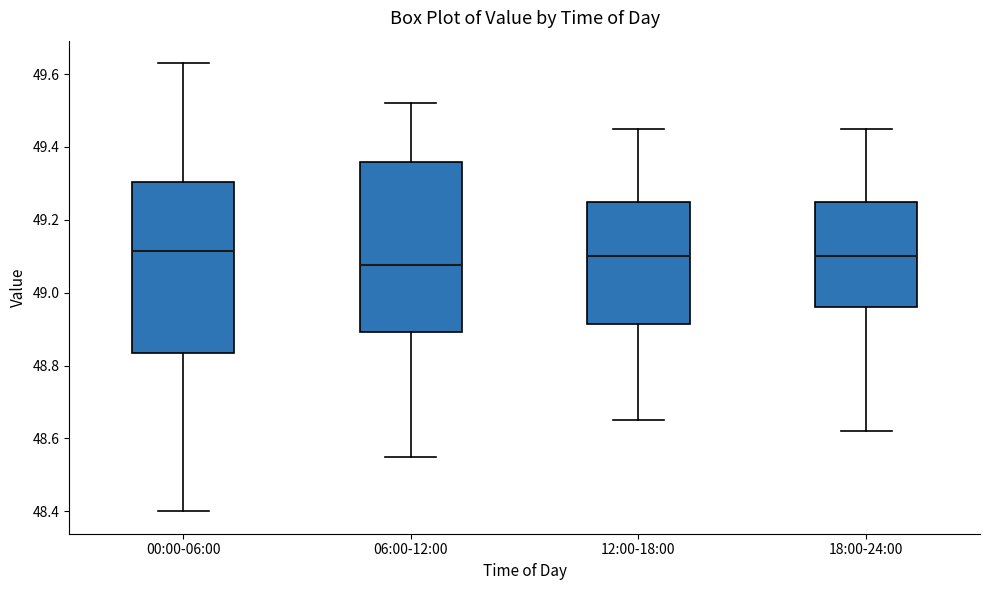

Reading left to right, read every box against the y-axis: the position of its median line, the range the box covers, and the ends of its whiskers. The values are not printed on the chart, so give them approximately, as read against the axis.

00:00-06:00: median 49.12, box 48.84 to 49.30, whiskers 48.40 to 49.64
06:00-12:00: median 49.08, box 48.90 to 49.36, whiskers 48.56 to 49.52
12:00-18:00: median 49.10, box 48.92 to 49.26, whiskers 48.66 to 49.46
18:00-24:00: median 49.10, box 48.96 to 49.26, whiskers 48.62 to 49.46